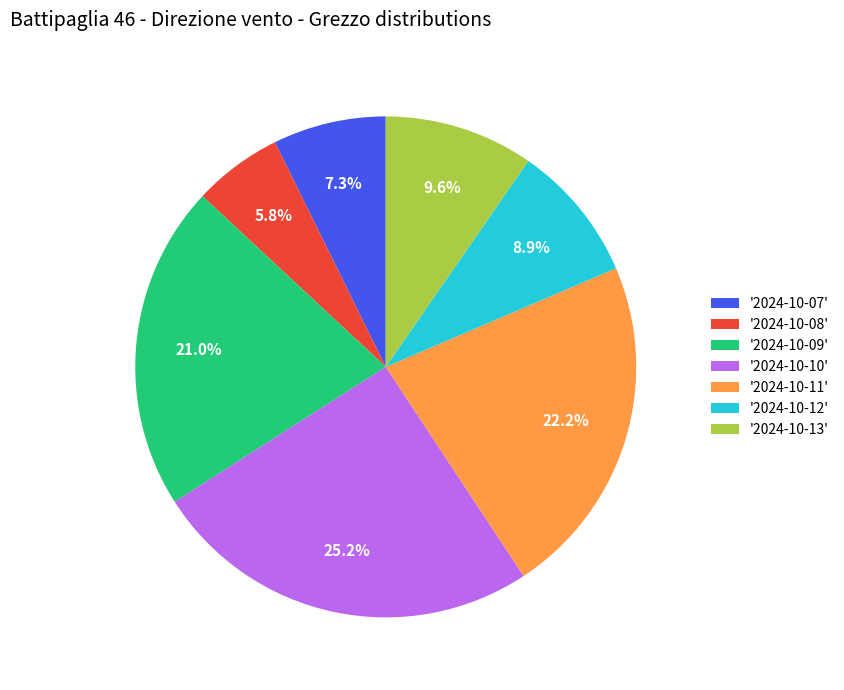

Which slice is the largest?

'2024-10-10'